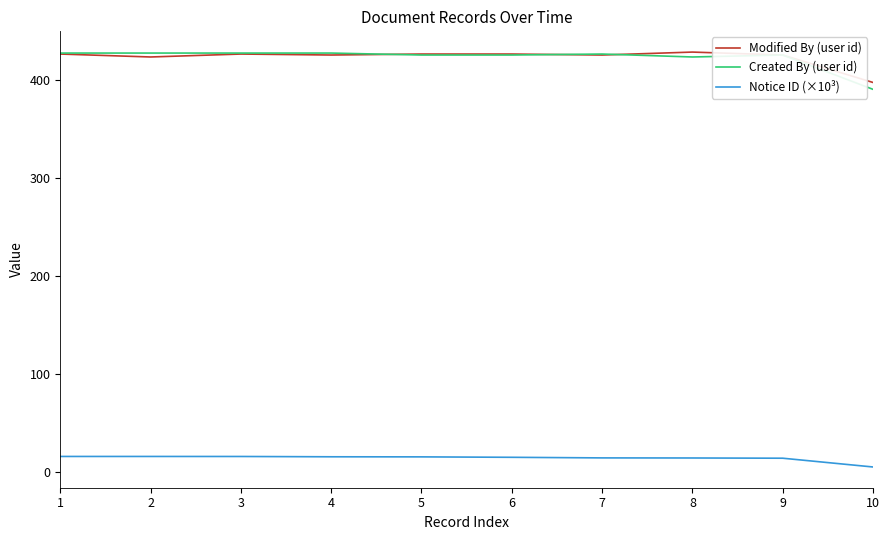

Is this an area chart (filled region under the line)?

No